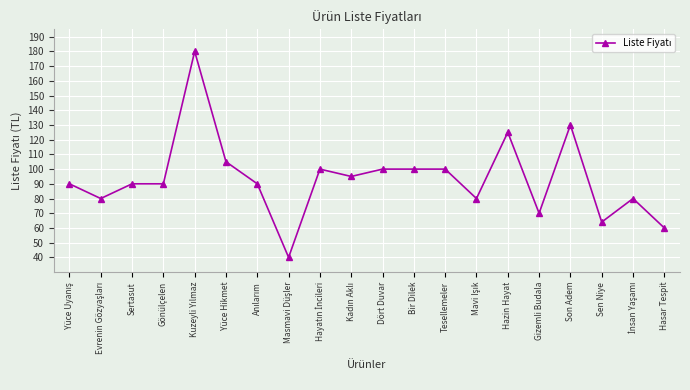

What is the smallest value displayed?

40